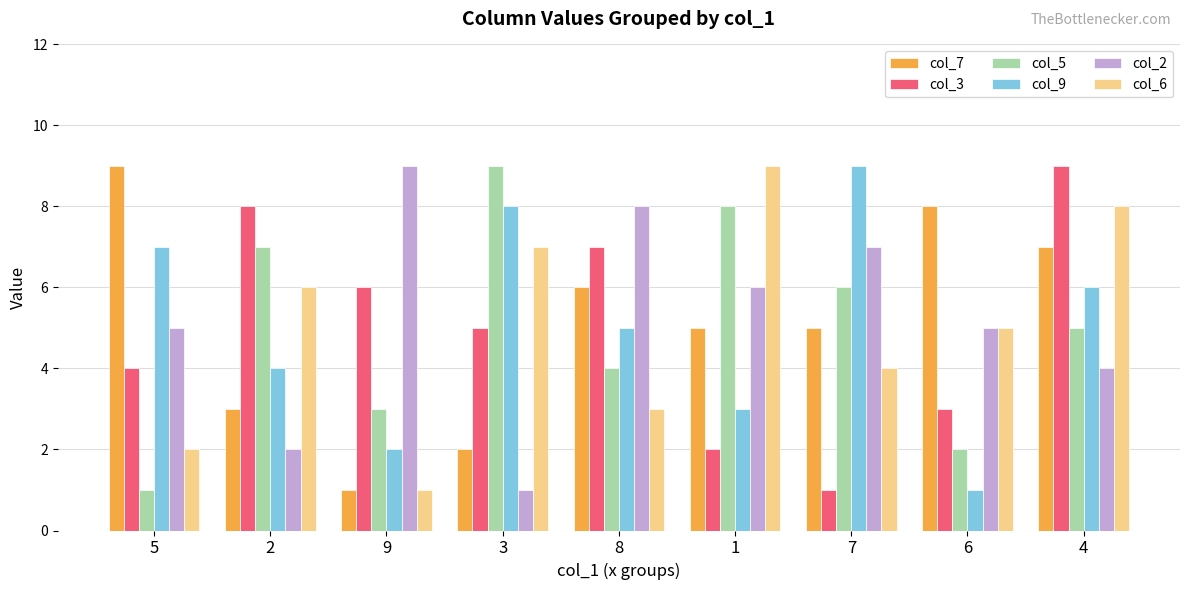

Reading left to right, transcribe all the data shown in this chart.

col_7: 9	3	1	2	6	5	5	8	7
col_3: 4	8	6	5	7	2	1	3	9
col_5: 1	7	3	9	4	8	6	2	5
col_9: 7	4	2	8	5	3	9	1	6
col_2: 5	2	9	1	8	6	7	5	4
col_6: 2	6	1	7	3	9	4	5	8